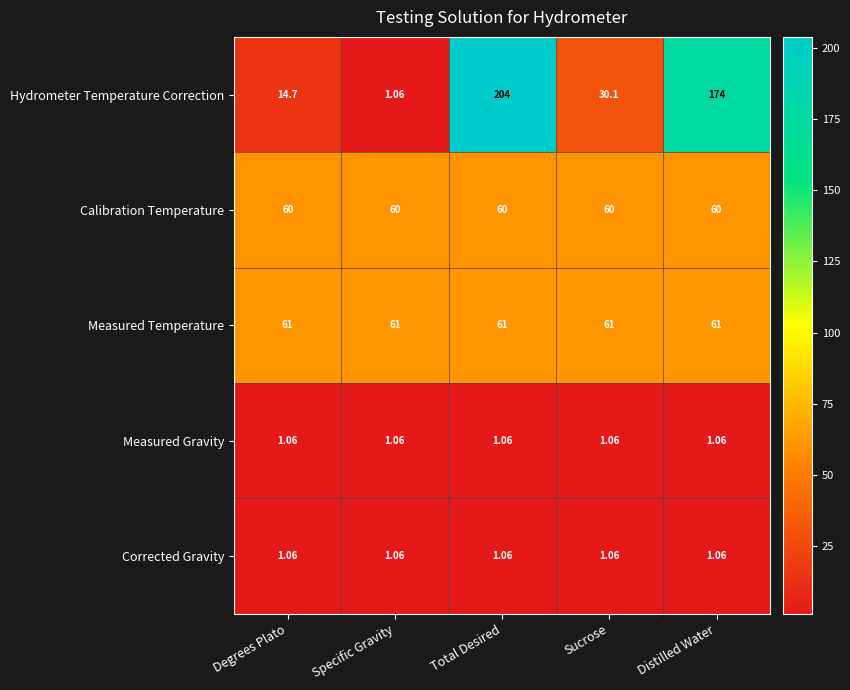

At which label is Hydrometer Temperature Correction closest to 102?

Sucrose